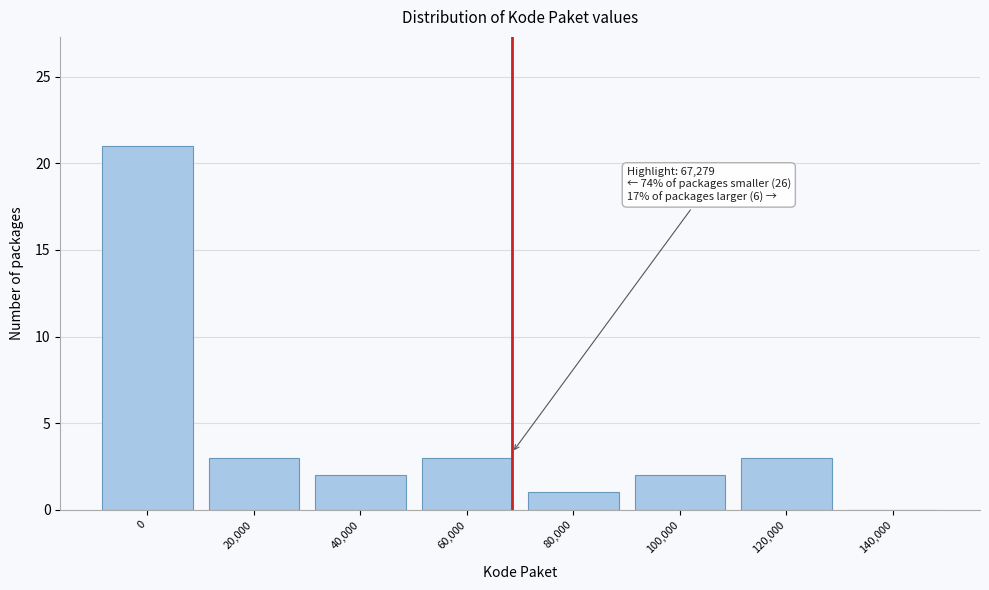

Reading left to right, extract all data points from this chart.

0=21	20,000=3	40,000=2	60,000=3	80,000=1	100,000=2	120,000=3	140,000=0